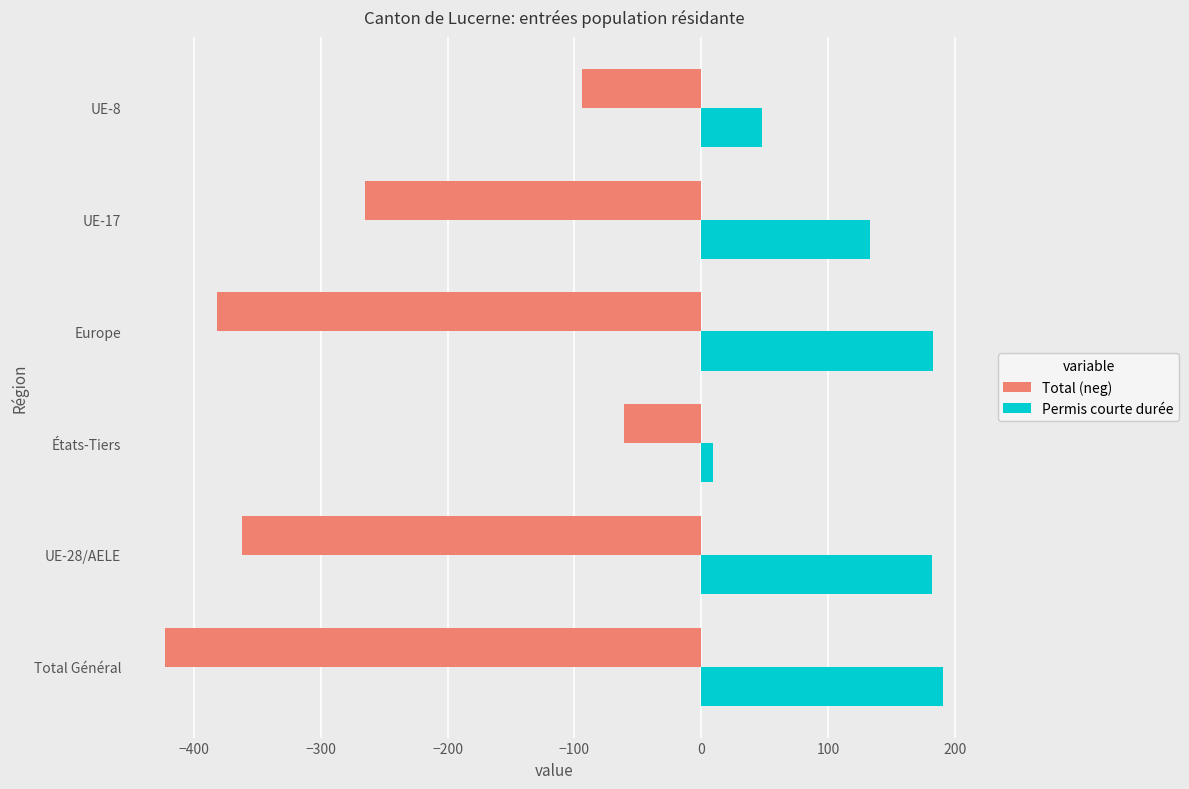

True or false: Permis courte durée has a value of 83 at UE-17.

False